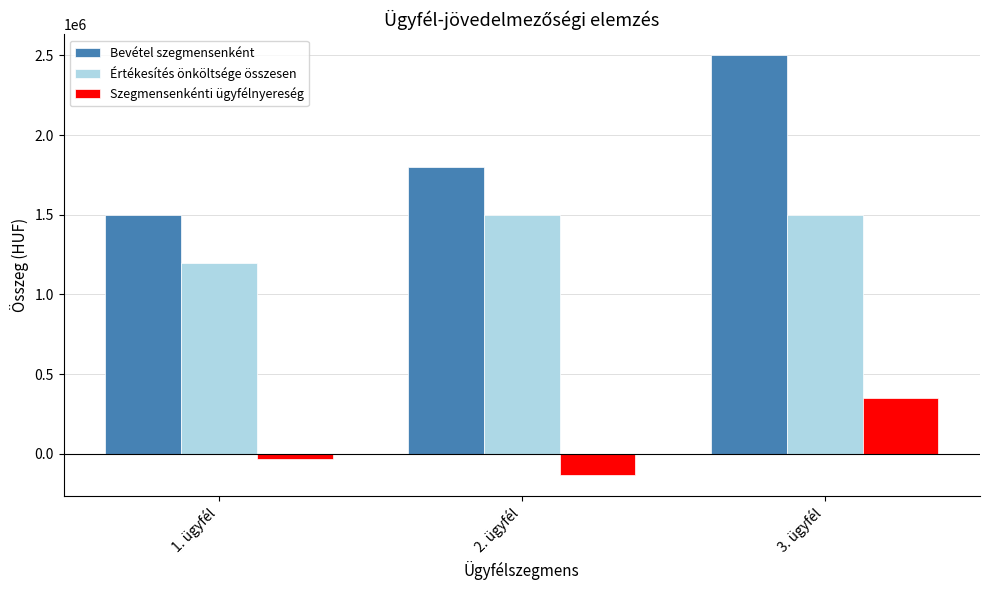

Reading left to right, extract all data points from this chart.

Bevétel szegmensenként: 1500000	1800000	2500000
Értékesítés önköltsége összesen: 1200000	1500000	1500000
Szegmensenkénti ügyfélnyereség: -35000	-135000	350000